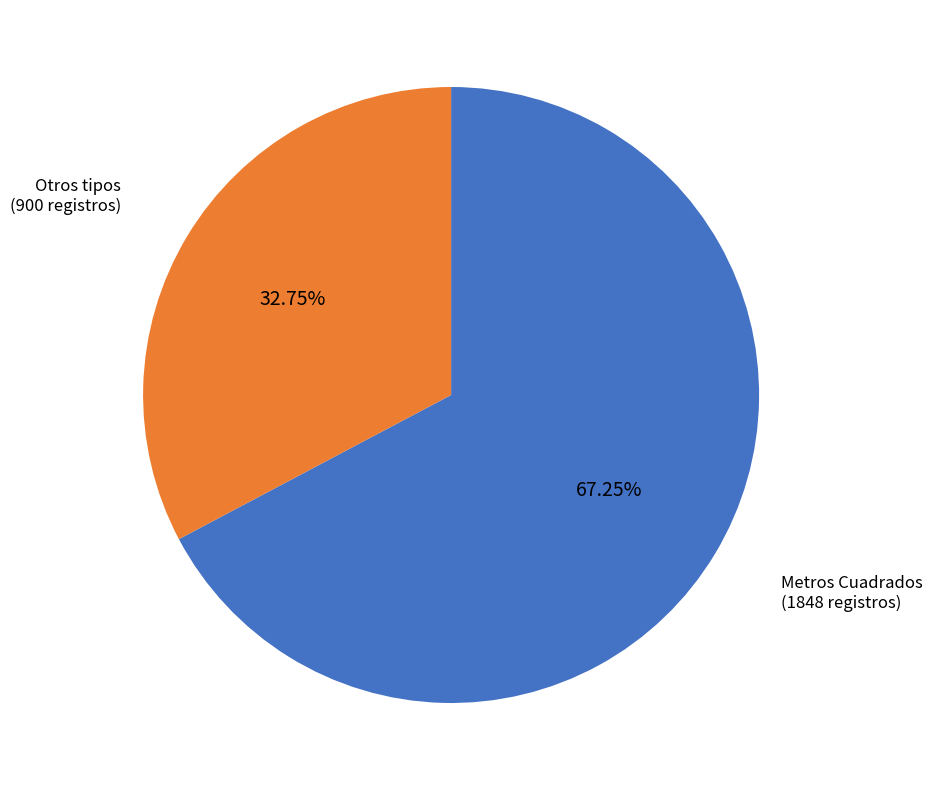

Does any single category account for the majority?

Yes